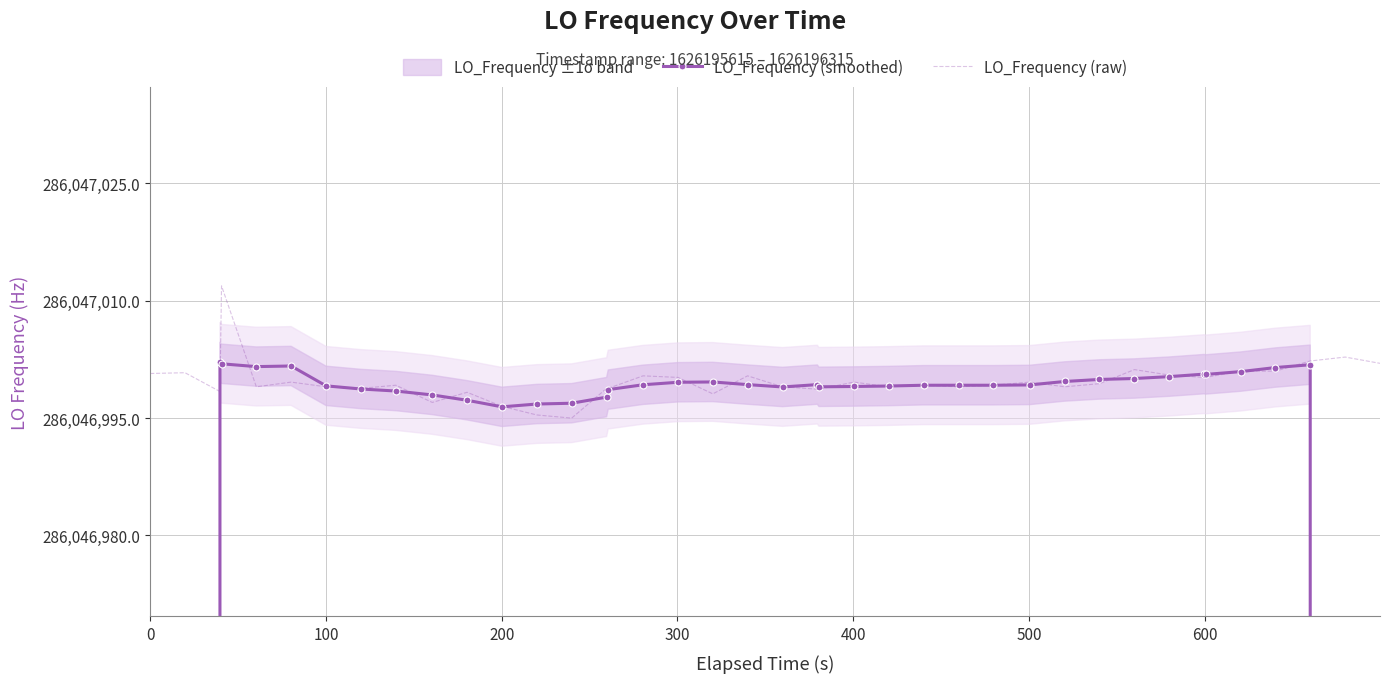

After their last crossing, which series has the higher values: LO_Frequency (raw) or LO_Frequency (smoothed)?

LO_Frequency (raw)